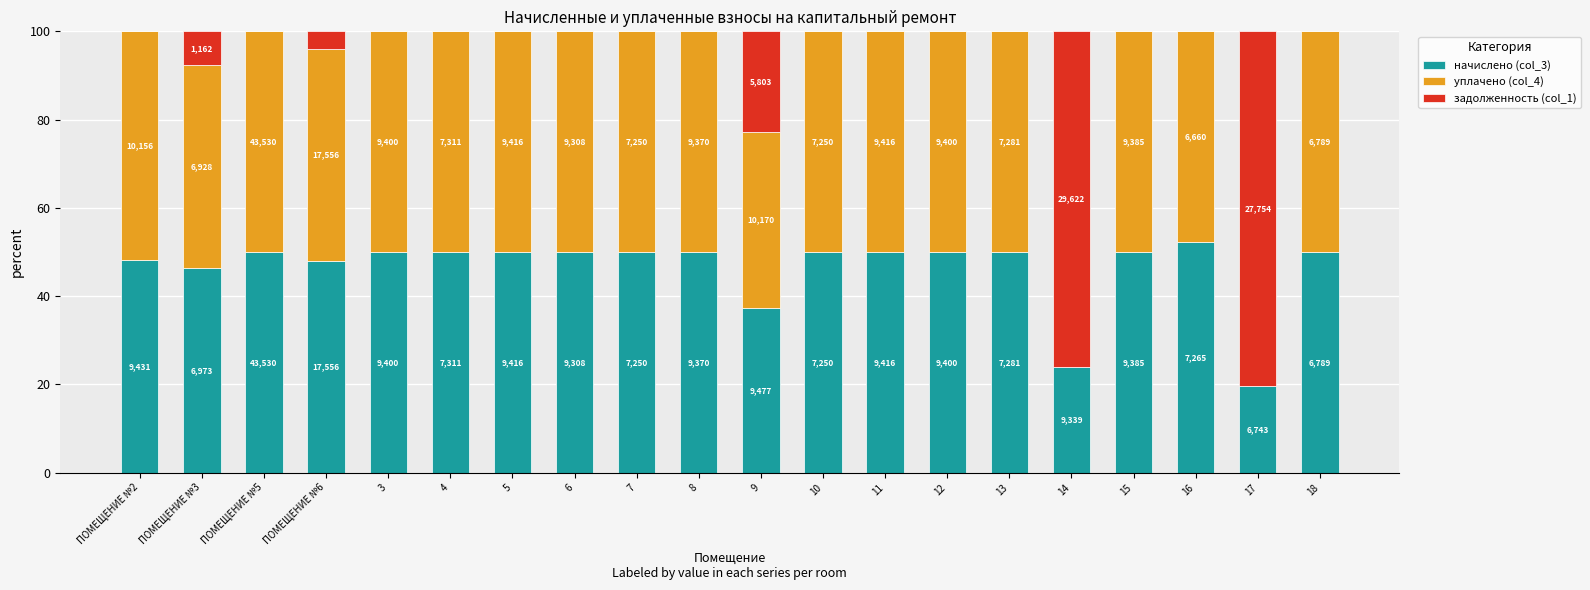

What is the label of the 1st bar from the right?

18